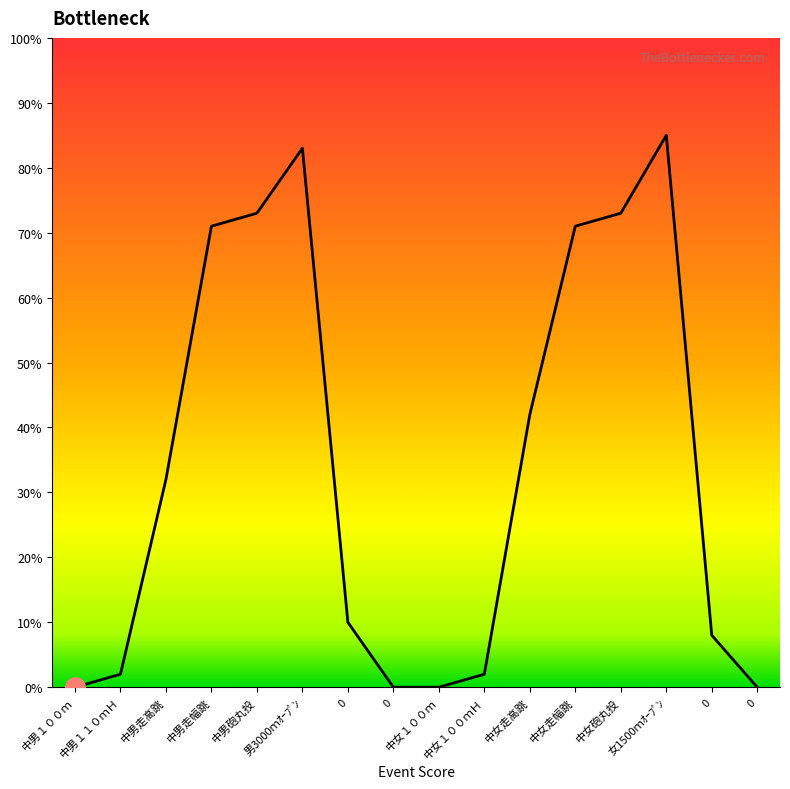

List the labels in order of value, smallest first.

中男１００ｍ, 0, 中女１００ｍ, 0, 中男１１０ｍＨ, 中女１００ｍＨ, 0, 0, 中男走高跳, 中女走高跳, 中男走幅跳, 中女走幅跳, 中男砲丸投, 中女砲丸投, 男3000ｍｵｰﾌﾟﾝ, 女1500ｍｵｰﾌﾟﾝ